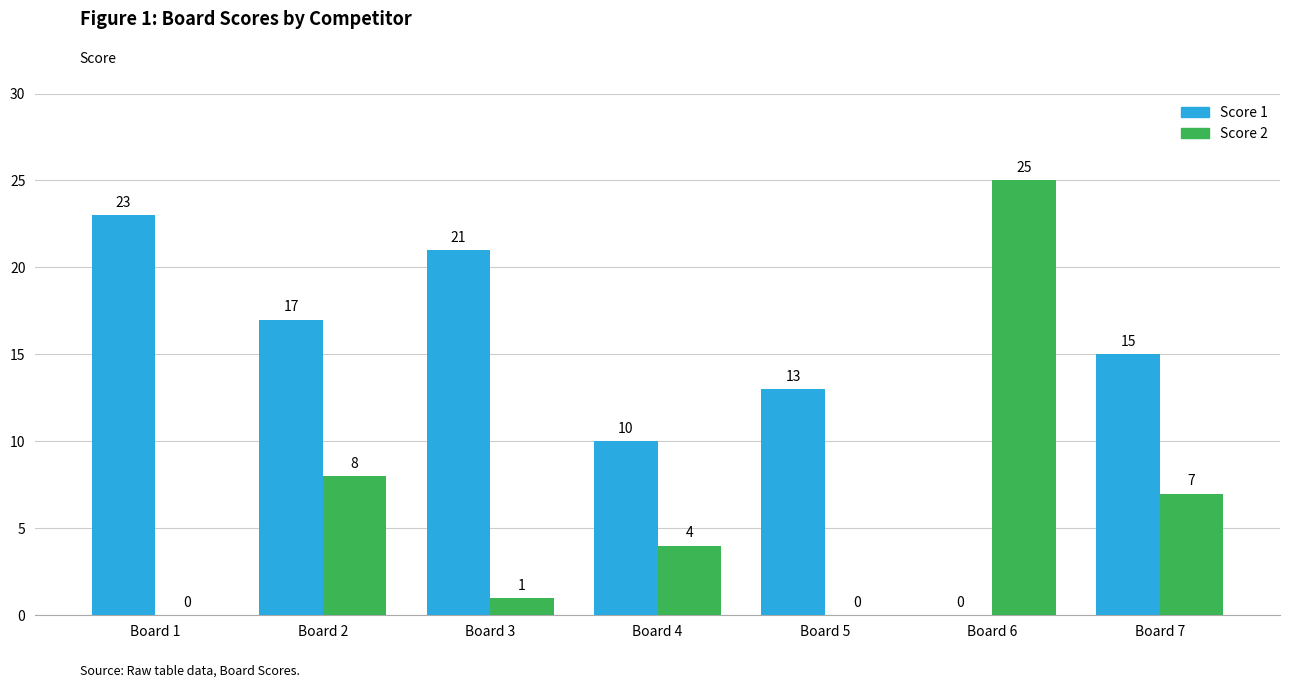

Does the chart contain stacked bars?

No